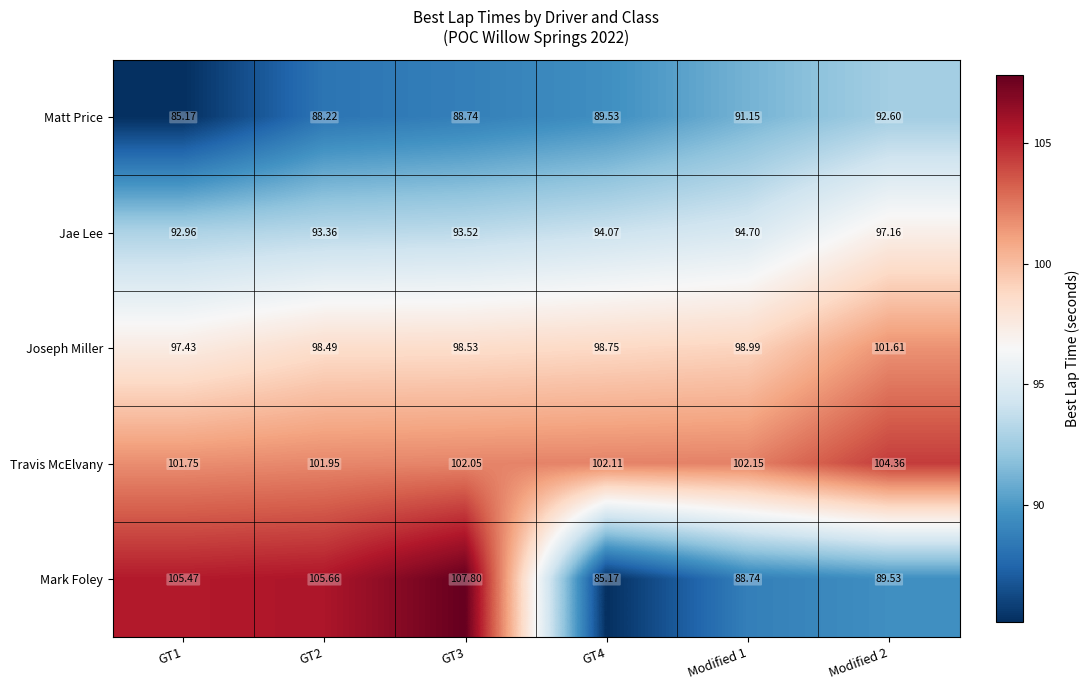

What is the maximum value shown in the chart?

107.8